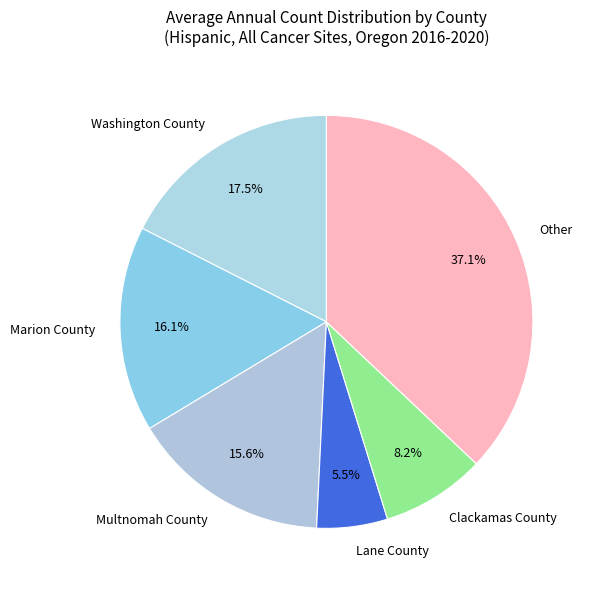

What is the ratio of the value at Multnomah County to the value at Clackamas County?

1.9